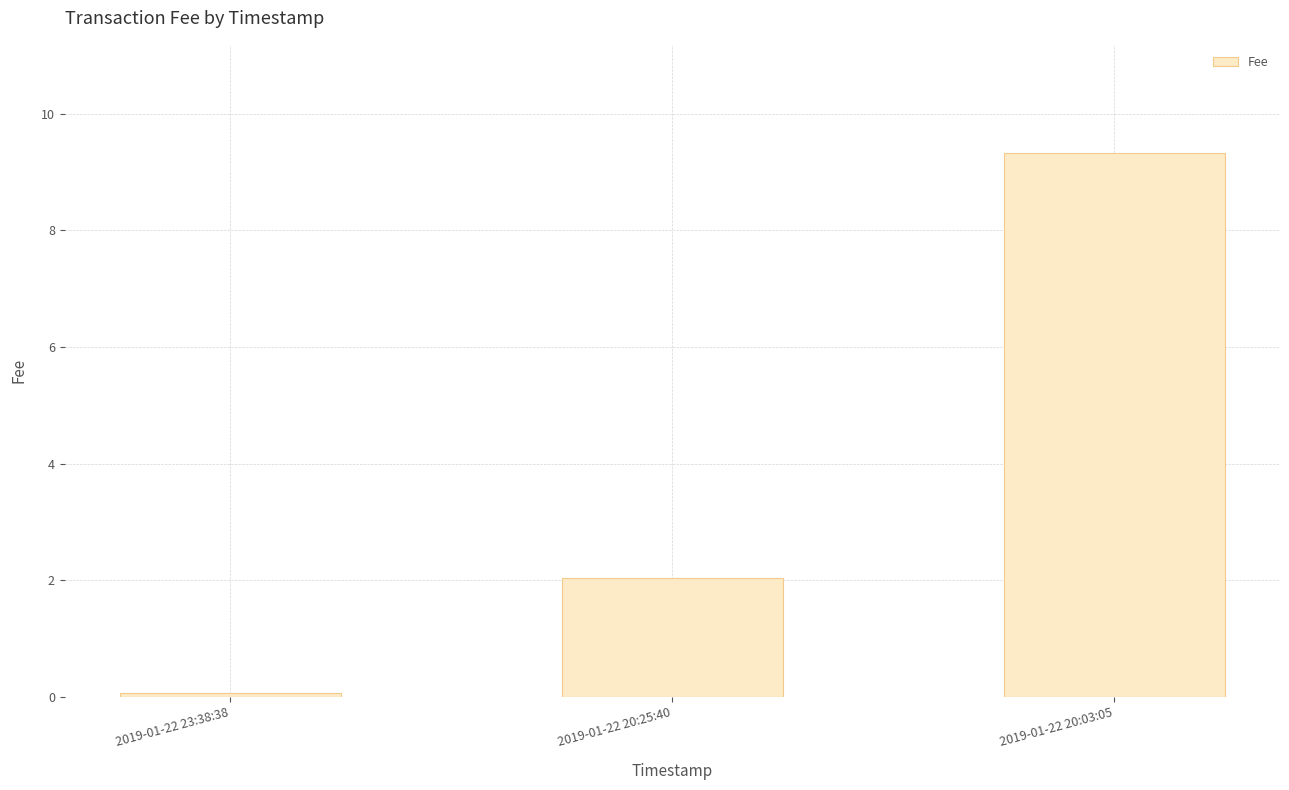

The value at 2019-01-22 20:03:05 is 9.3. True or false?

True